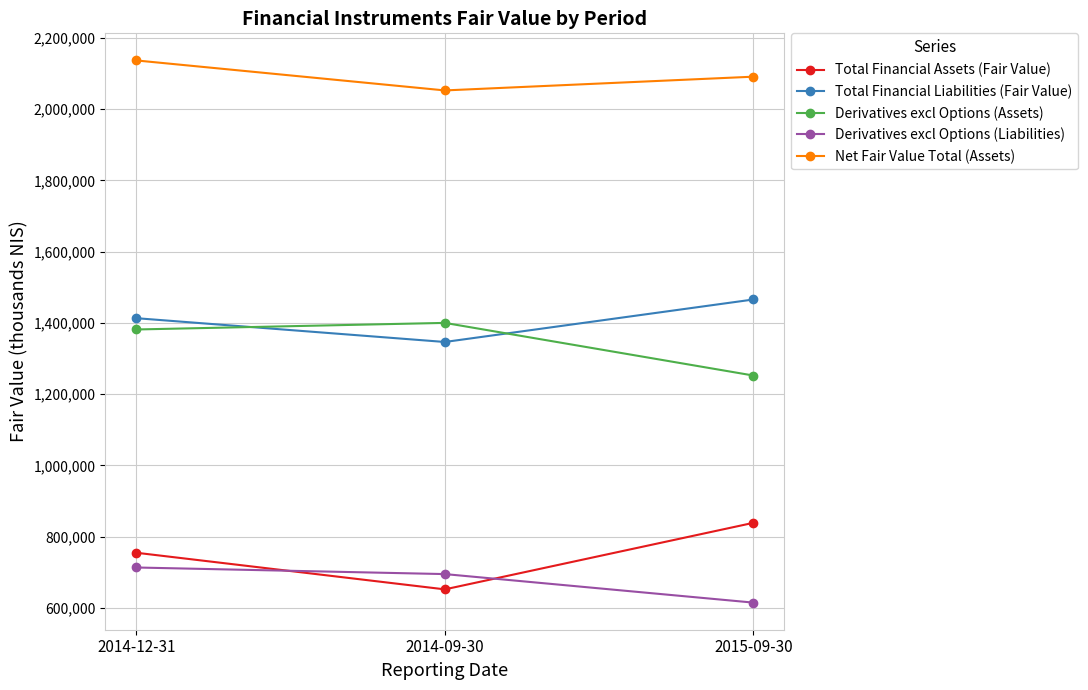

What is the average value of the Derivatives excl Options (Assets) series?

1344567